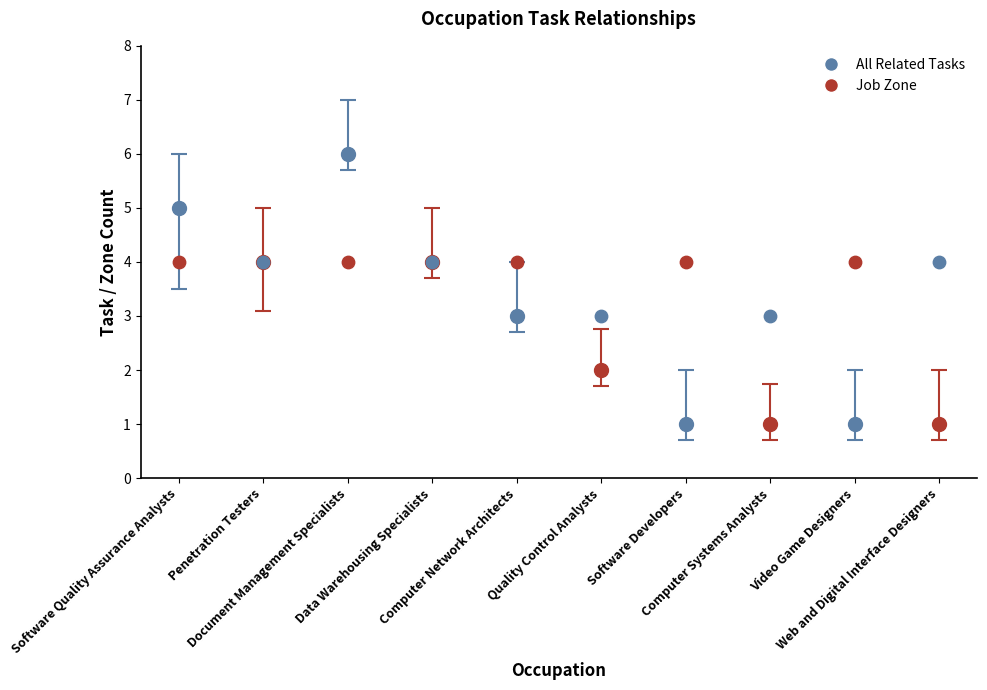

At which category is the sum across all series the highest?

Document Management Specialists